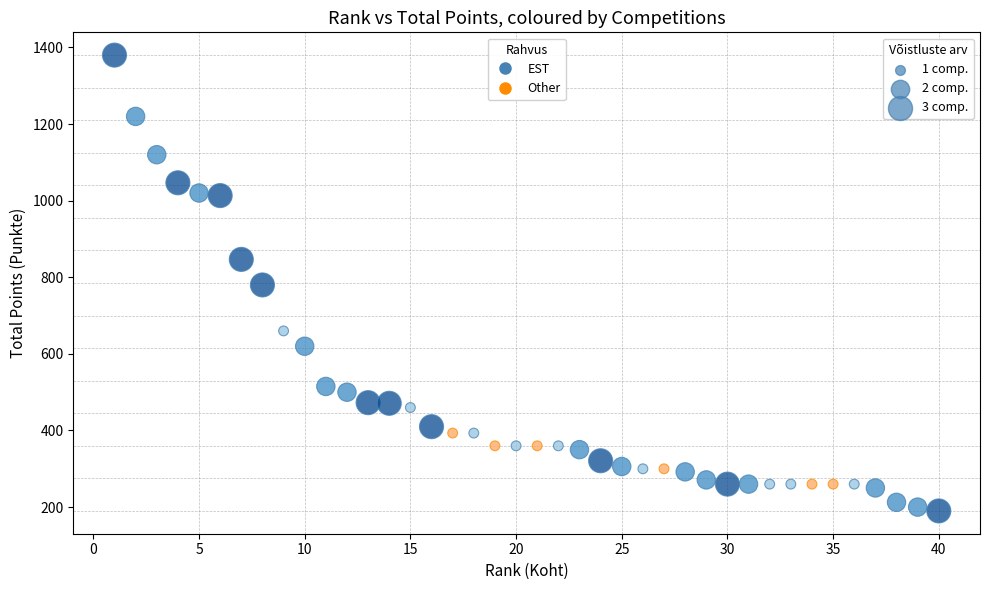

What are all the series names shown in the legend?

EST, Other